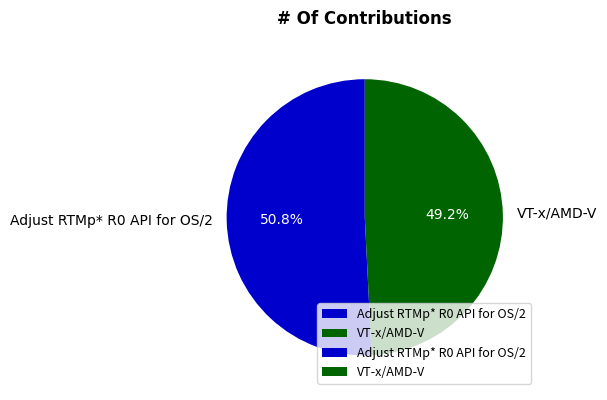

Rank the categories by value from lowest to highest.

VT-x/AMD-V, Adjust RTMp* R0 API for OS/2